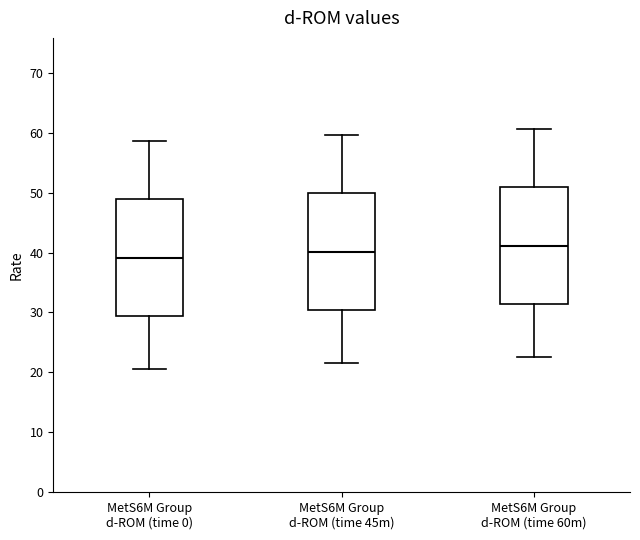

Reading left to right, read every box against the y-axis: the position of its median line, the range the box covers, and the ends of its whiskers. The values are not printed on the chart, so give them approximately, as read against the axis.

MetS6M Group d-ROM (time 0): median 39, box 29 to 49, whiskers 21 to 59
MetS6M Group d-ROM (time 45m): median 40, box 30 to 50, whiskers 22 to 60
MetS6M Group d-ROM (time 60m): median 41, box 31 to 51, whiskers 23 to 61